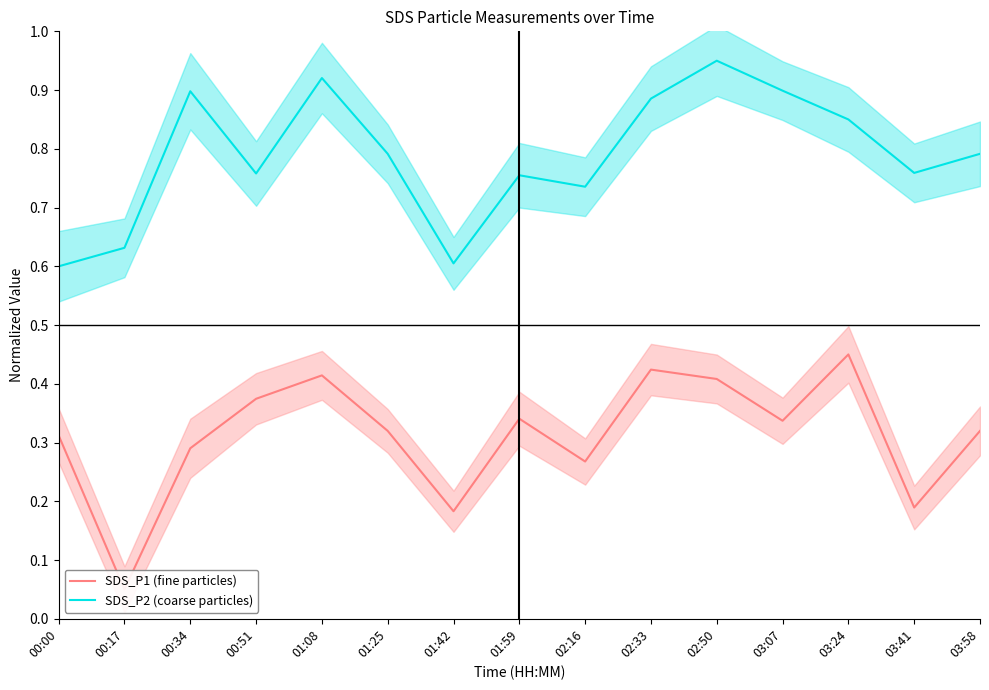

What is the minimum value shown in the chart?

0.1